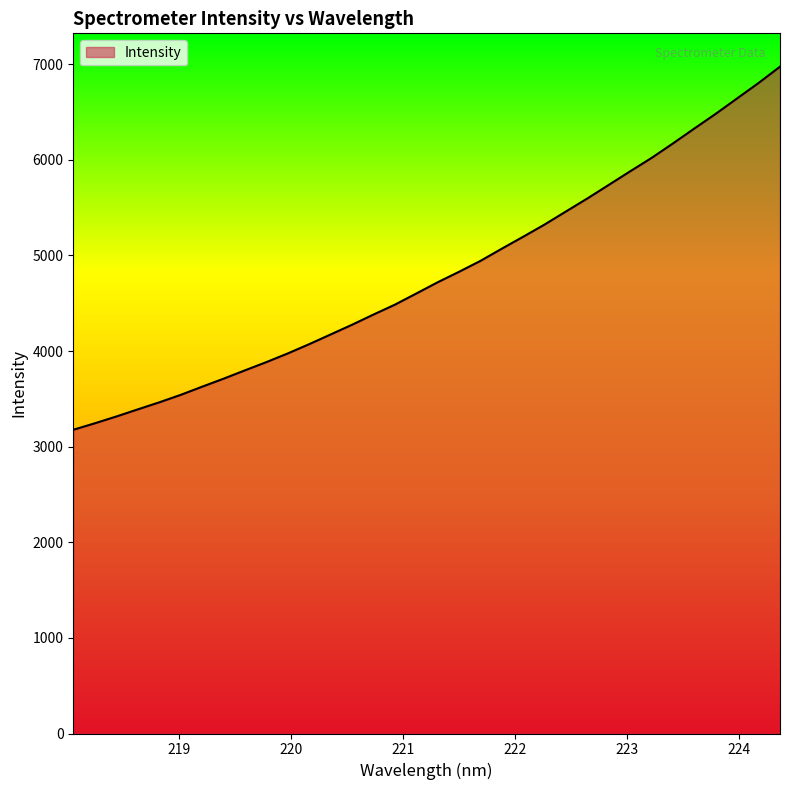

What is the greatest value displayed?

6975.1